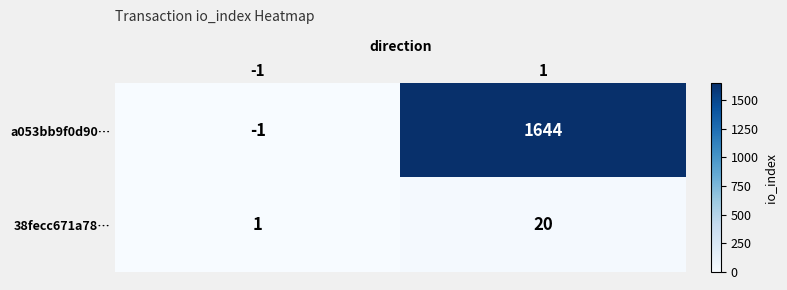

What is the maximum value shown in the chart?

1644